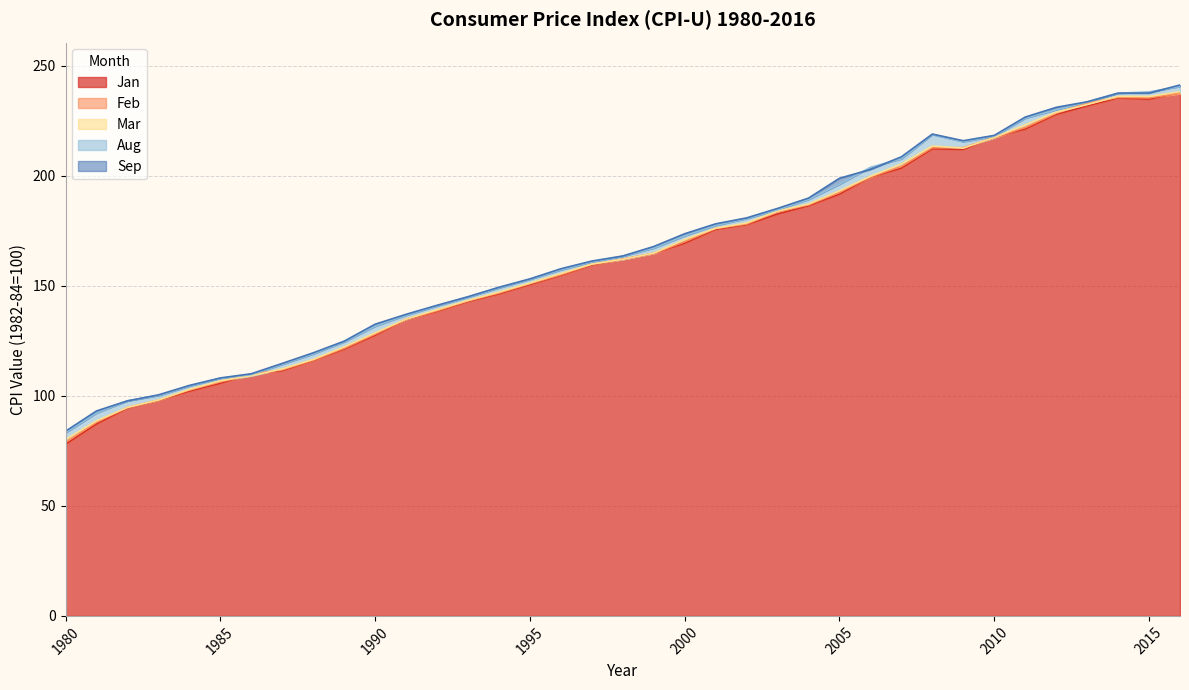

How many lines are shown in the chart?

5